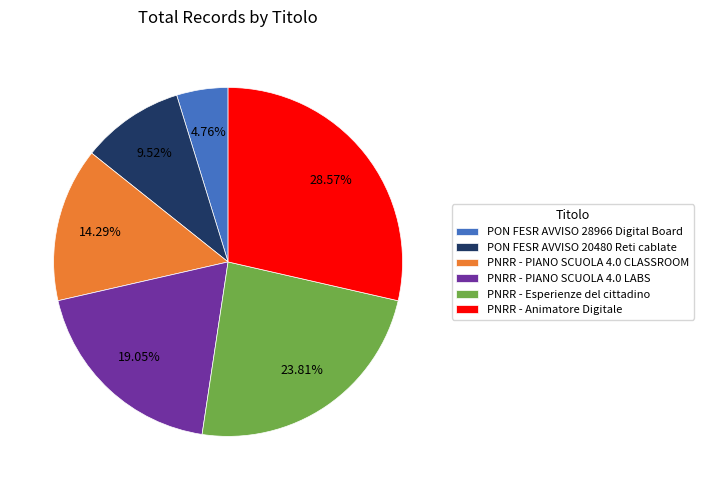

Count the number of slices in the pie.

6